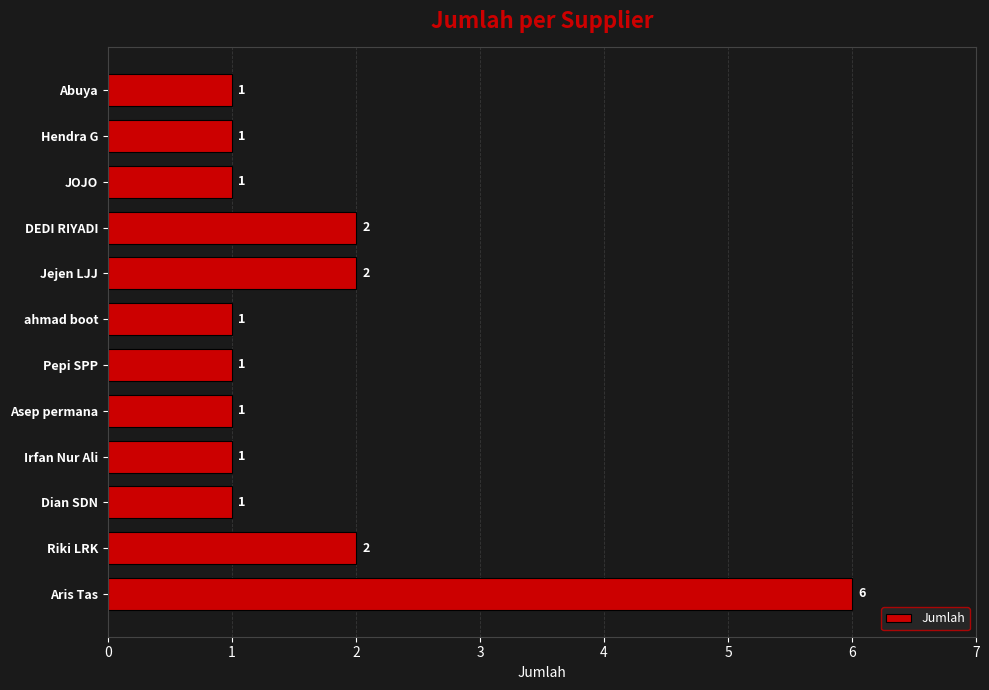

What is the sum of all values?

20